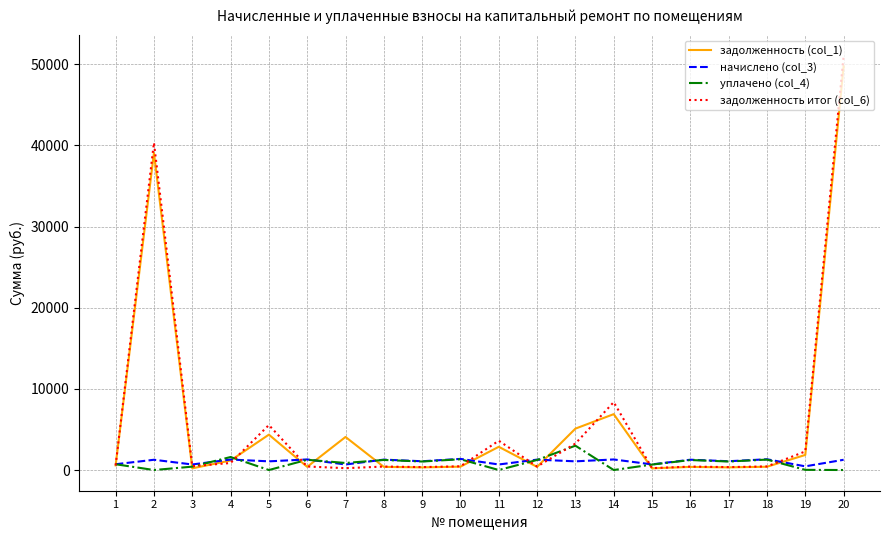

At how many categories does at least one series exceed 50516?

1